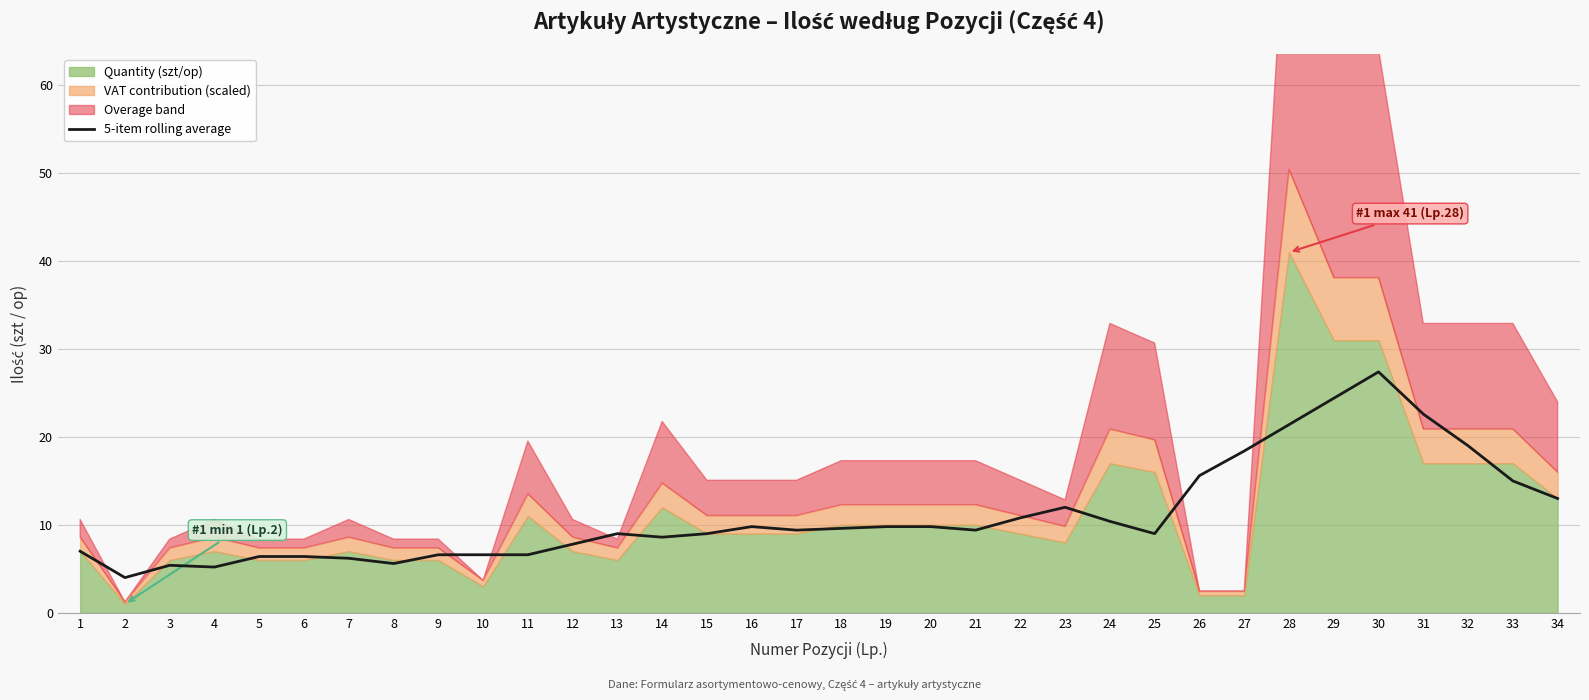

What is the difference between the second highest and second lowest values?

19.2